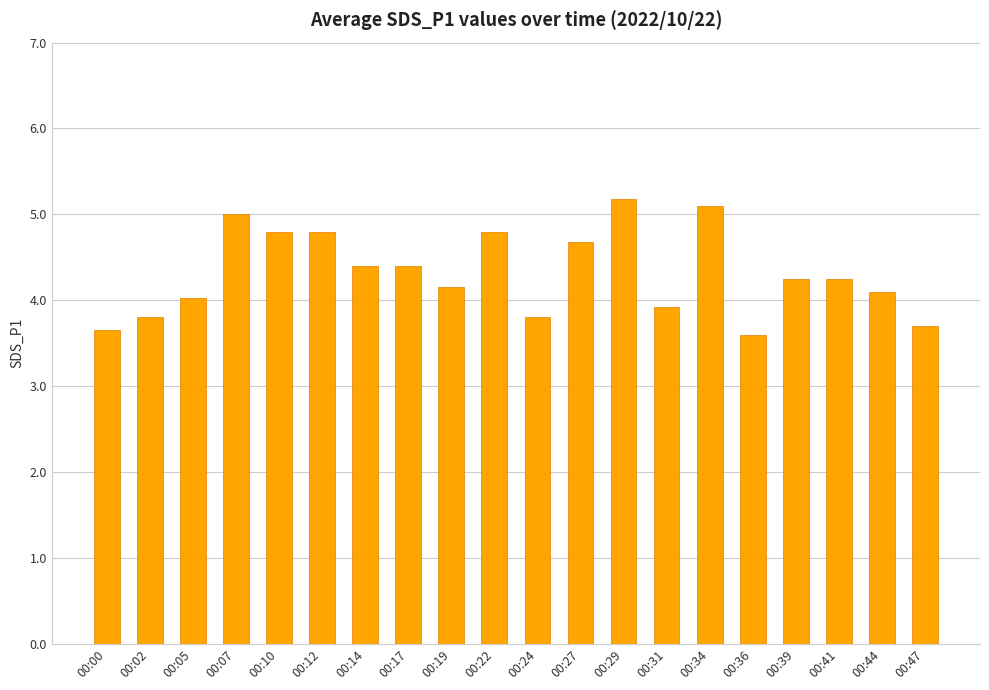

What is the difference between the values at 00:12 and 00:02?

1.0